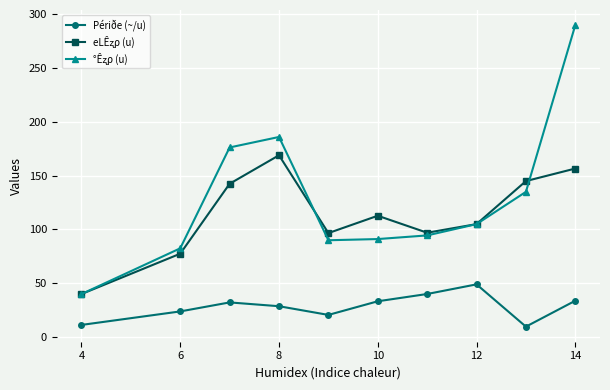

In Périðe (~/u), how many points are lower than both neighbors (excluding endpoints)?

2